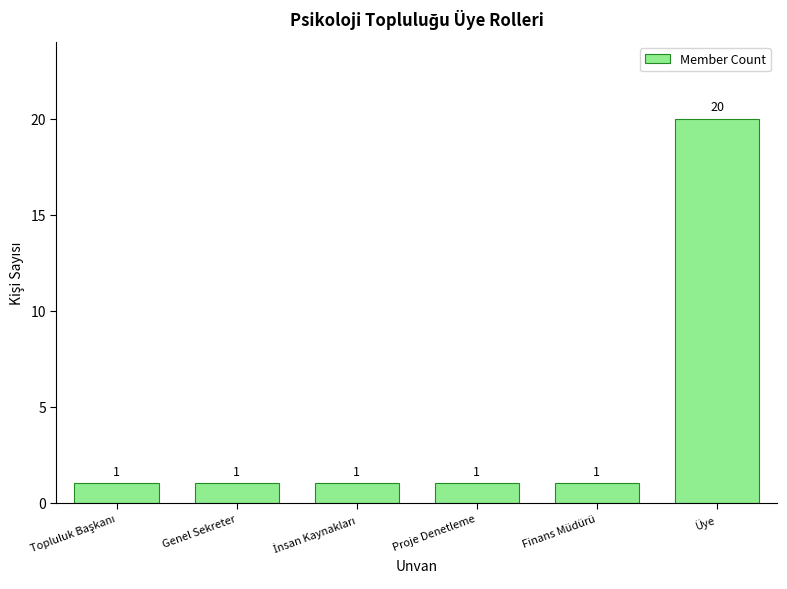

Reading left to right, what are all the values shown in this chart?

1	1	1	1	1	20